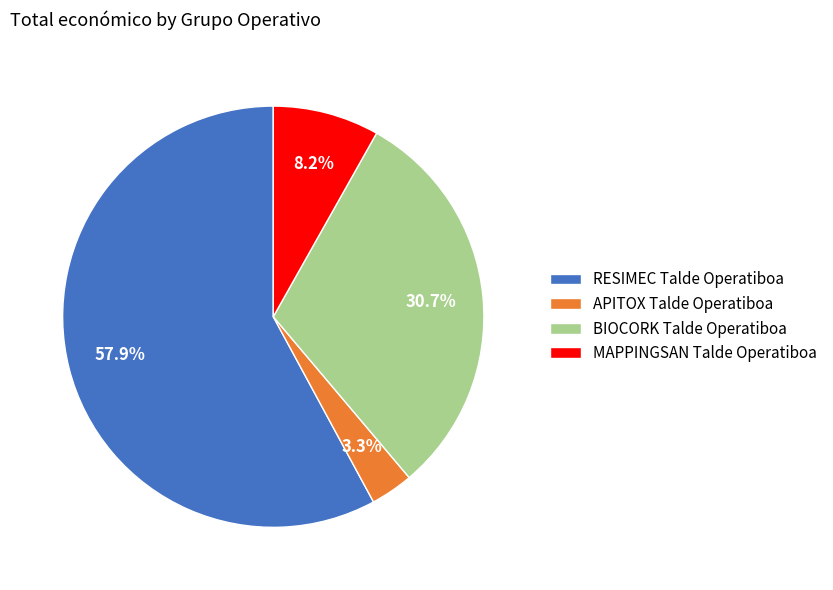

How much of the chart is everything except BIOCORK Talde Operatiboa?

69.3%